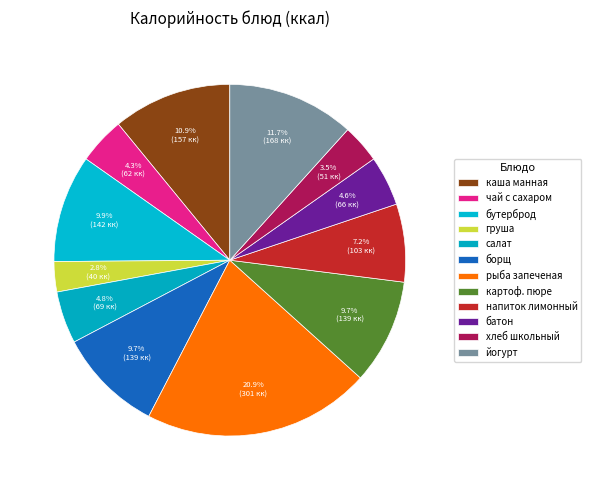

How many segments does this pie chart have?

12